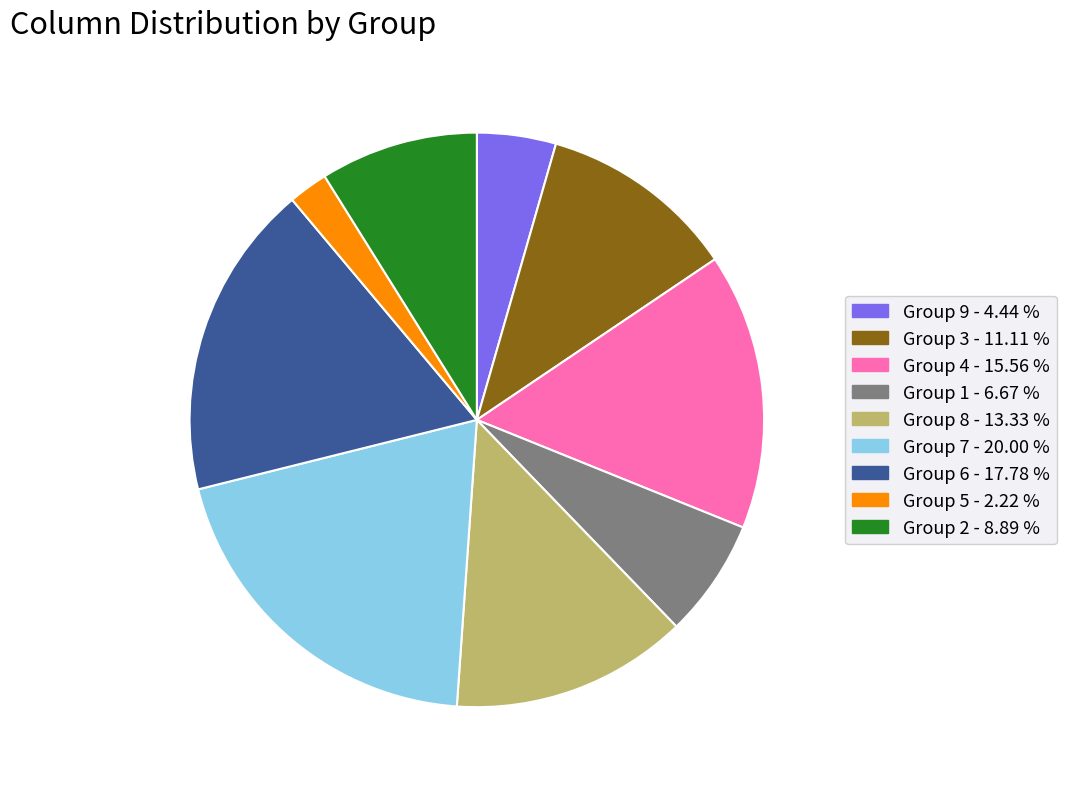

Does any single category account for the majority?

No